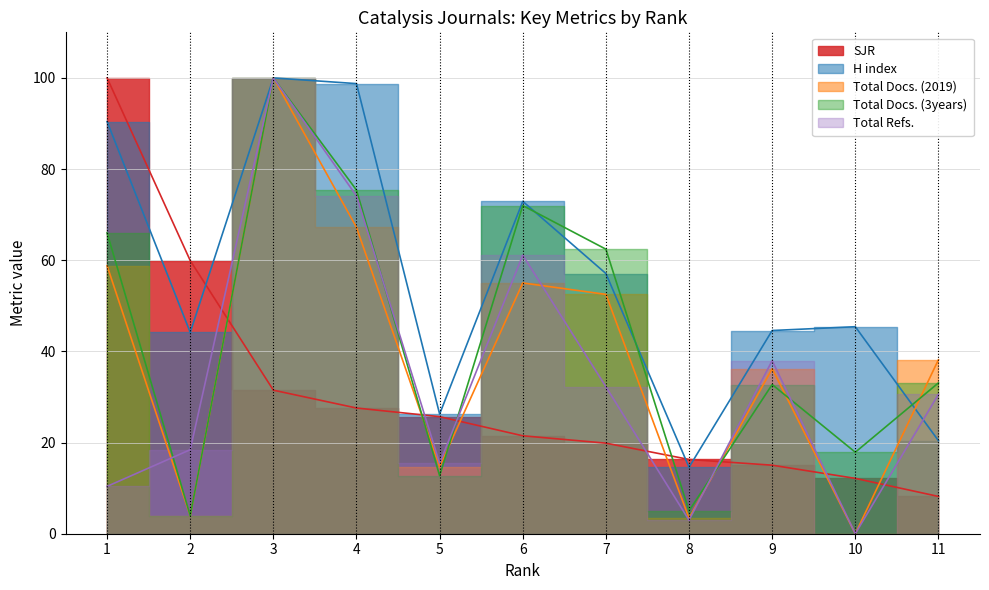

Reading left to right, list all the values displayed in this chart.

SJR: 100.0	59.9	31.5	27.6	25.7	21.5	19.9	16.3	15.0	12.1	8.2
H index: 90.4	44.2	100.0	98.8	26.2	72.9	57.1	14.6	44.6	45.4	20.4
Total Docs. (2019): 58.8	3.9	100.0	67.2	14.7	55.0	52.5	3.4	36.2	0.0	38.2
Total Docs. (3years): 66.0	3.9	100.0	75.4	12.7	72.0	62.4	5.0	32.7	17.9	33.1
Total Refs.: 10.4	18.4	100.0	74.1	15.4	61.1	32.2	3.0	38.0	0.0	30.6